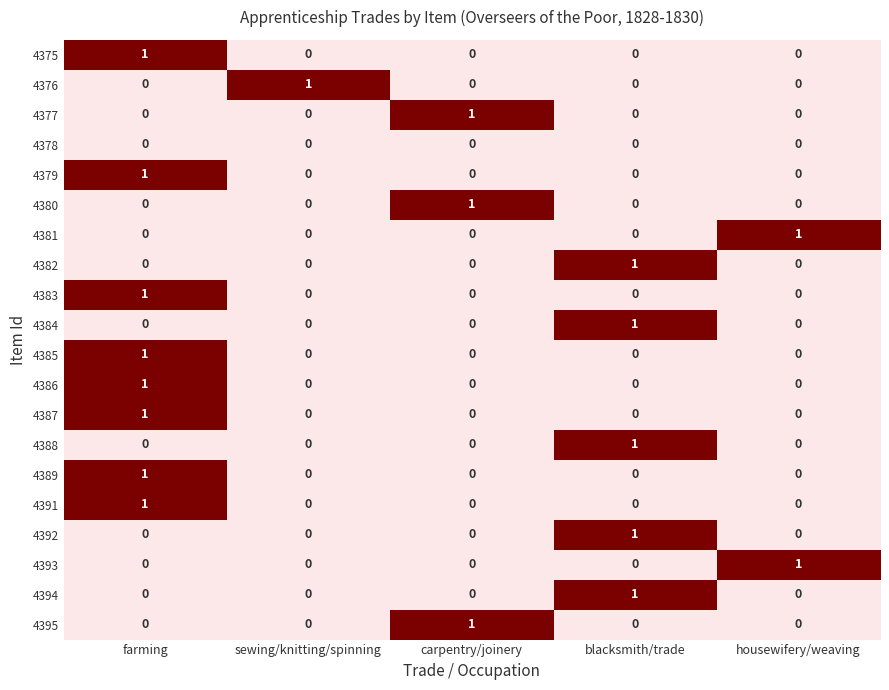

The 4389 series shows -1 at carpentry/joinery. True or false?

False